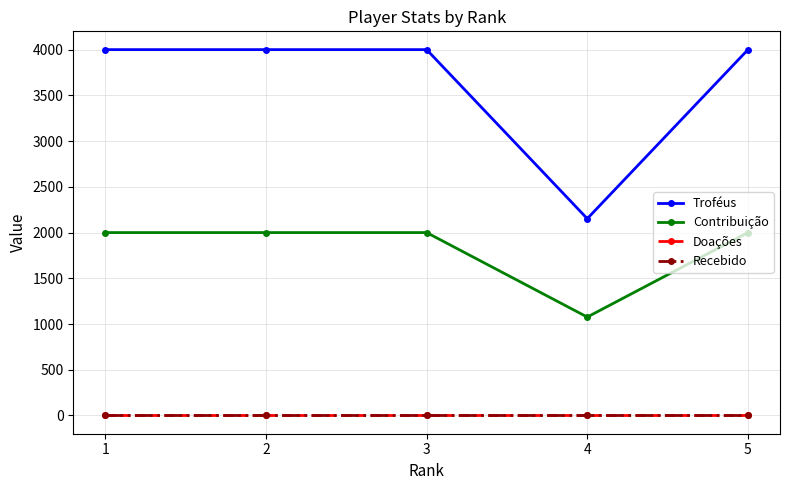

At how many categories does at least one series exceed 2627?

4